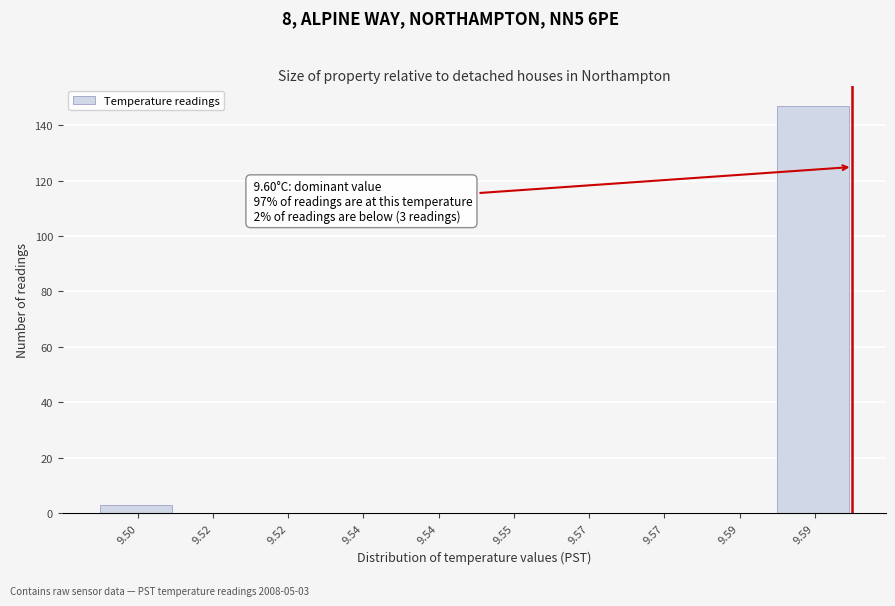

How many categories are shown in the chart?

10